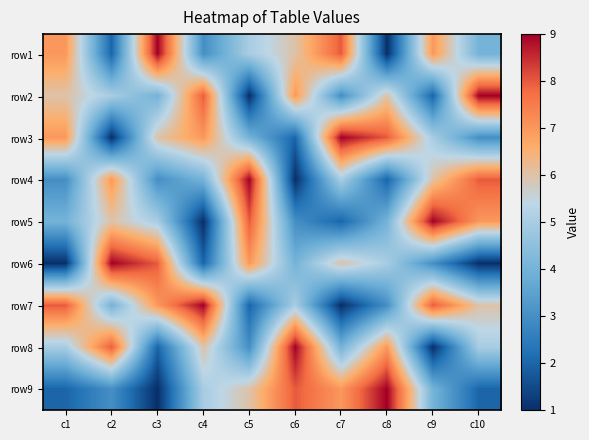

List the series in order of their peak value, lowest first.

row1, row2, row3, row4, row5, row6, row7, row8, row9